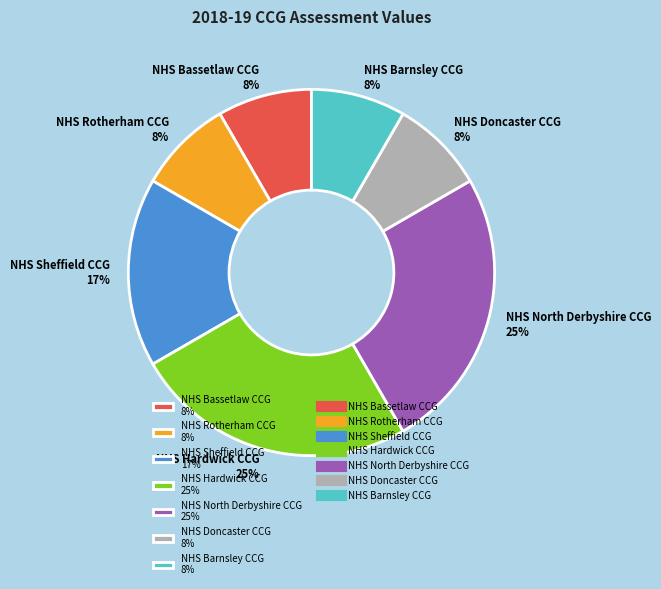

Is there a majority slice in this chart?

No